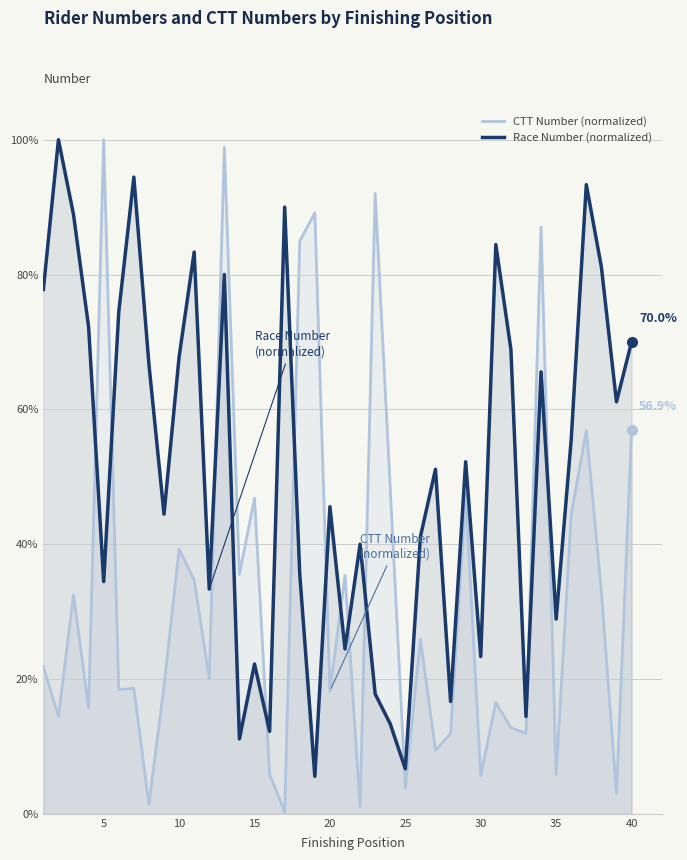

True or false: CTT Number (normalized) has more than 0 interior local peaks.

True